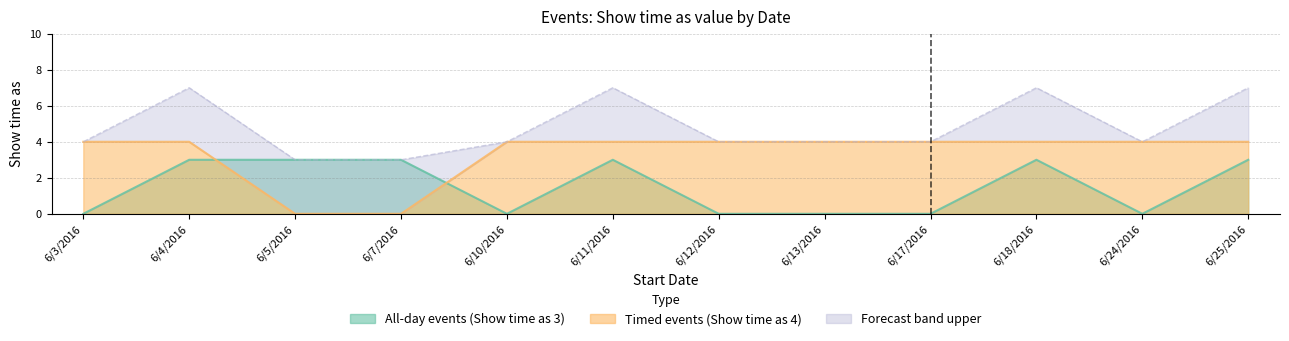

What is the sum of the Forecast band upper values at 6/24/2016 and 6/7/2016?

7